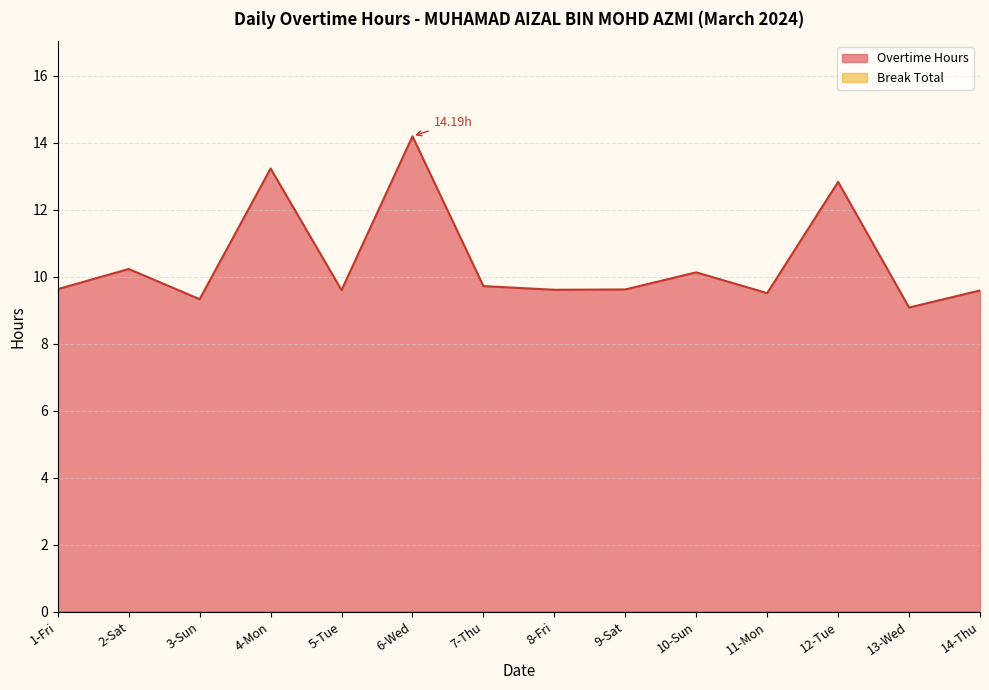

What is the label of the 1st point from the right?

14-Thu